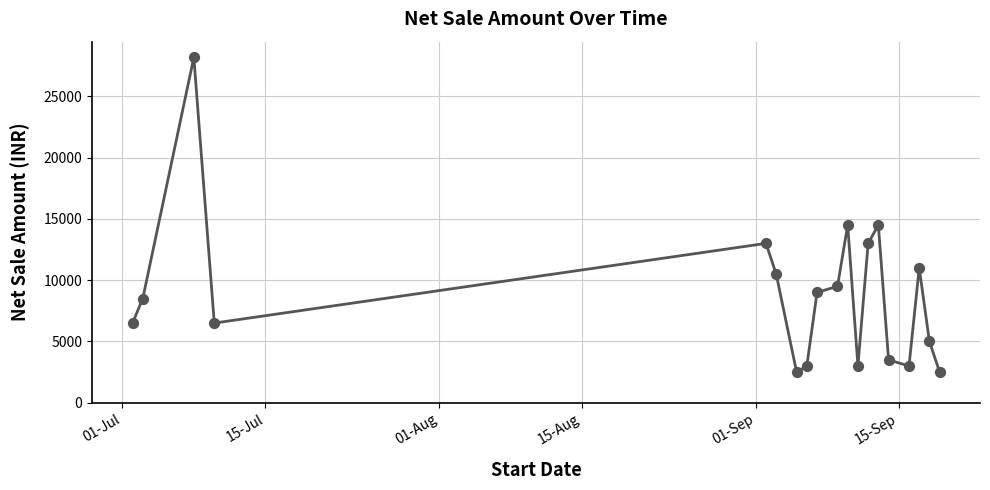

What is the difference between the maximum and minimum values?

25669.5